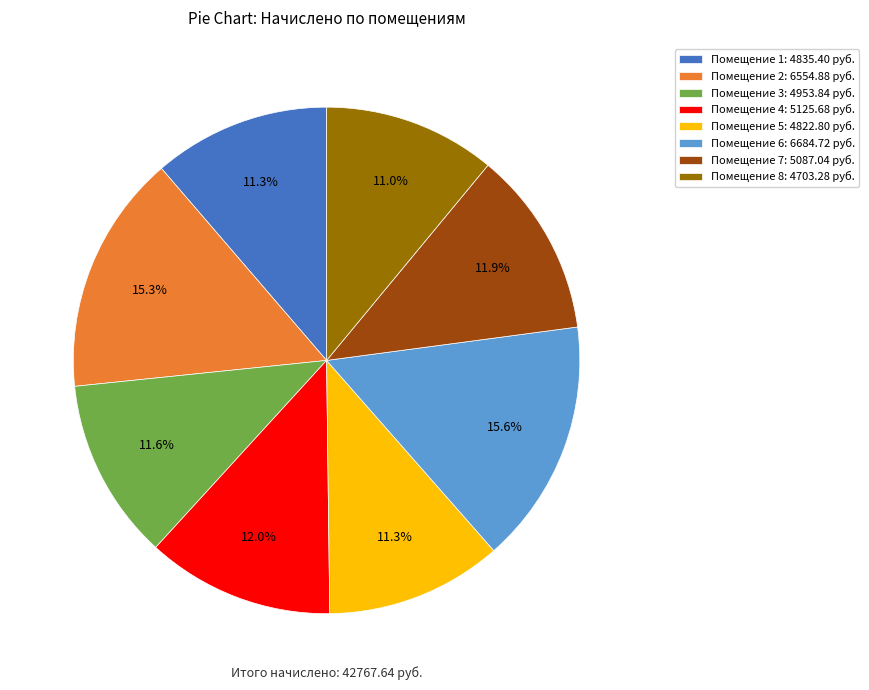

Is there any slice that represents more than half of the pie?

No